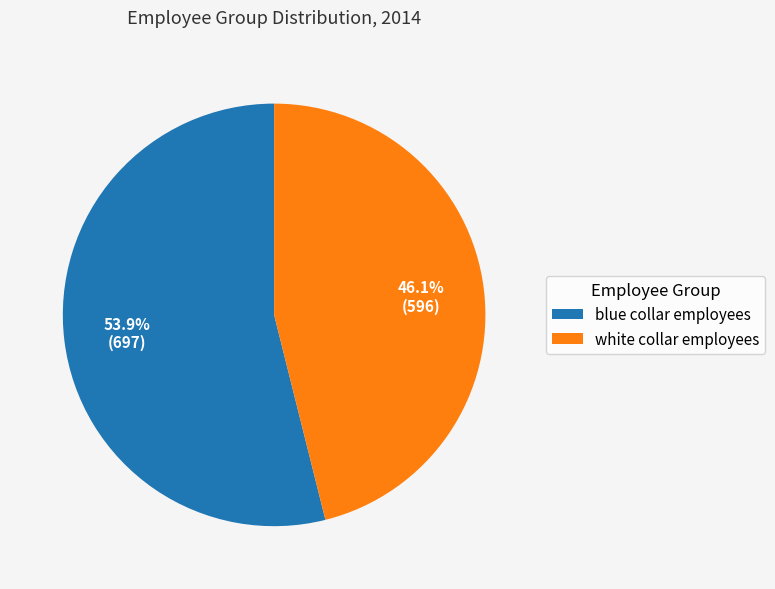

What percentage is the blue collar employees slice, to the nearest percent?

54%